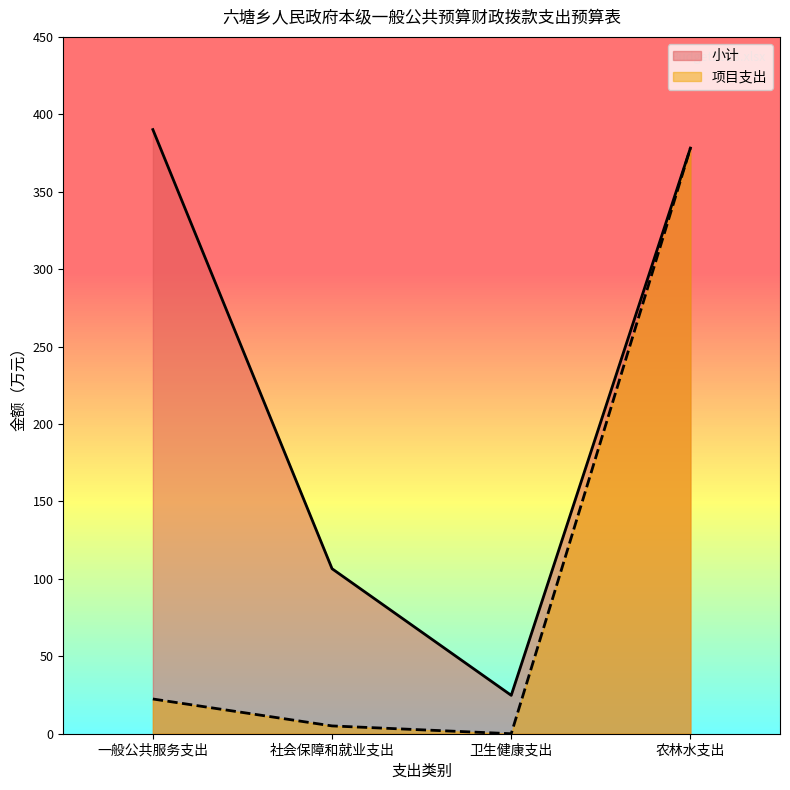

Is the value of 项目支出 at 卫生健康支出 greater than the value of 小计 at 一般公共服务支出?

No